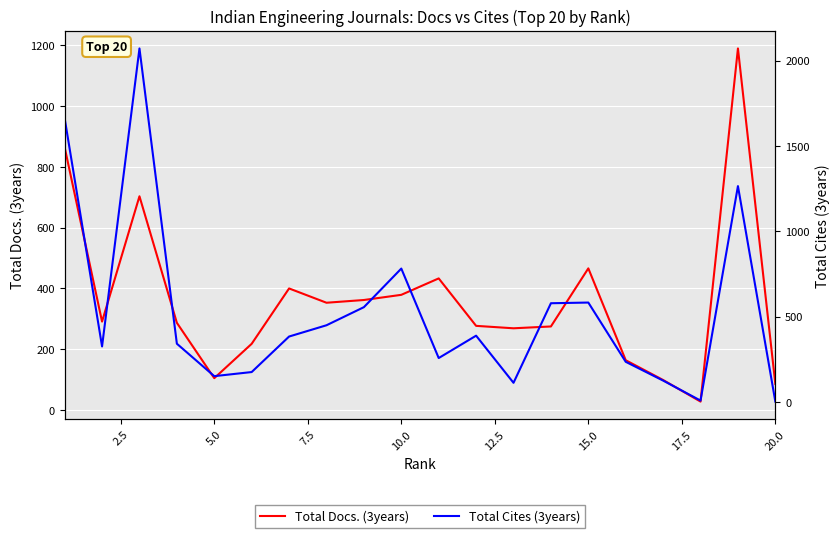

How many times do Total Cites (3years) and Total Docs. (3years) cross each other?

9